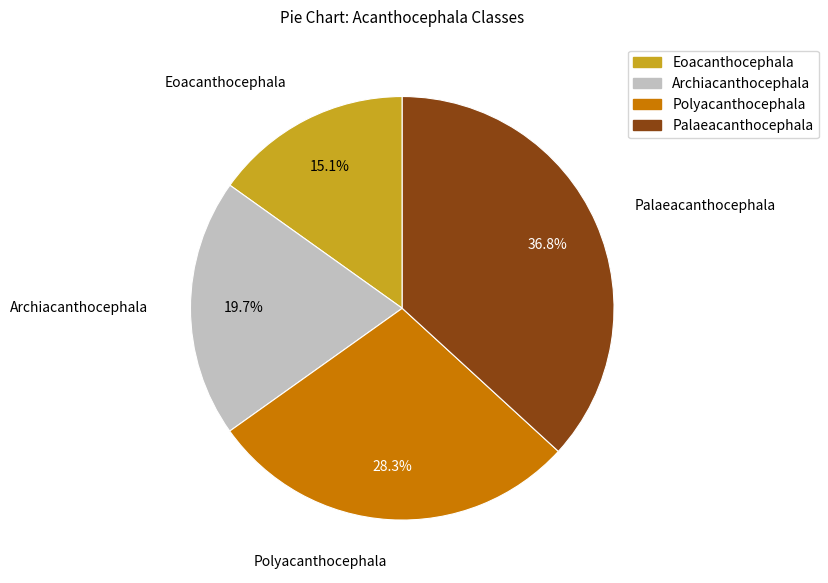

Does Eoacanthocephala represent more than half of the total?

No